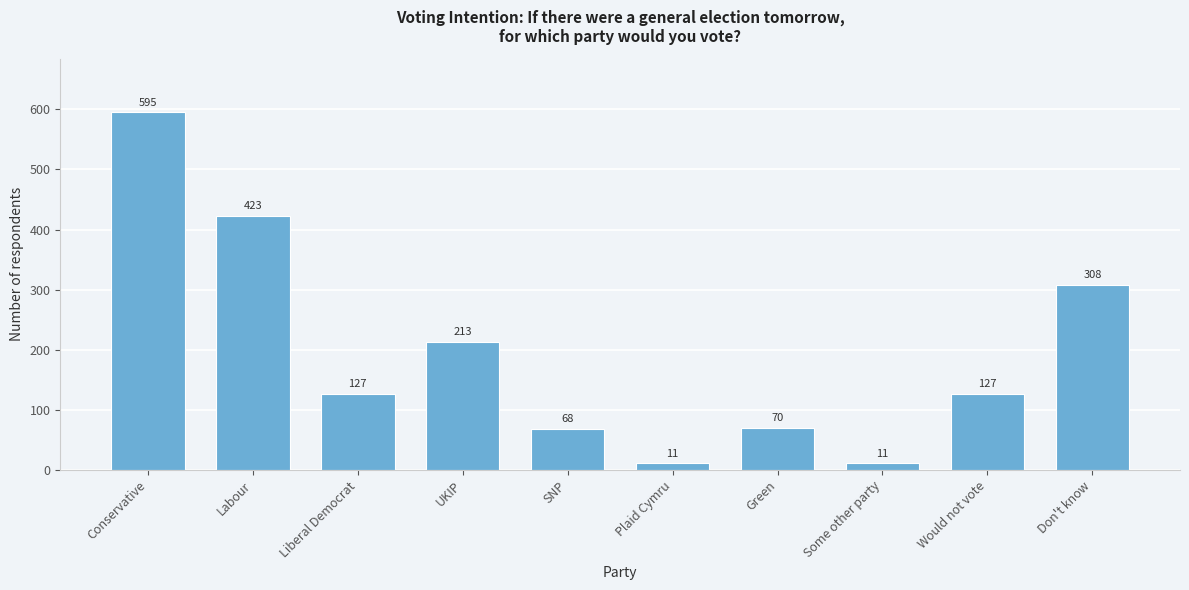

Reading left to right, transcribe all the data shown in this chart.

Conservative=595	Labour=423	Liberal Democrat=127	UKIP=213	SNP=68	Plaid Cymru=11	Green=70	Some other party=11	Would not vote=127	Don't know=308